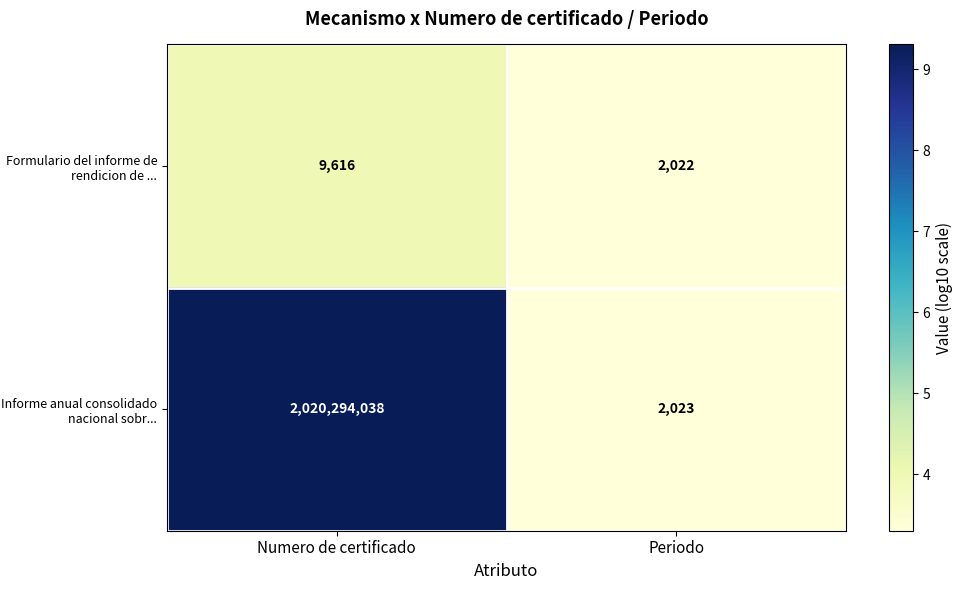

Reading right to left, transcribe all the data shown in this chart.

Formulario del informe de rendicion de ...: Periodo=2022	Numero de certificado=9616
Informe anual consolidado nacional sobr...: Periodo=2023	Numero de certificado=2020294038